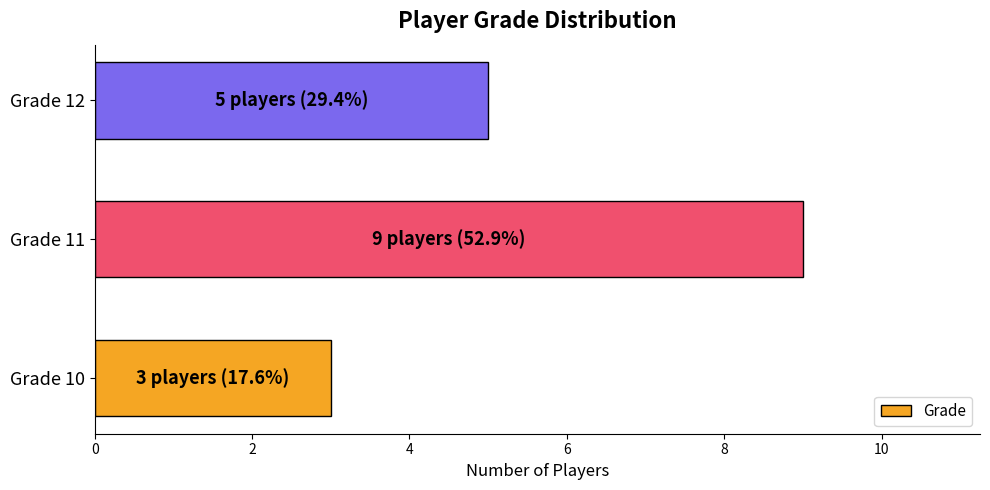

What is the difference between the maximum and minimum values?

6